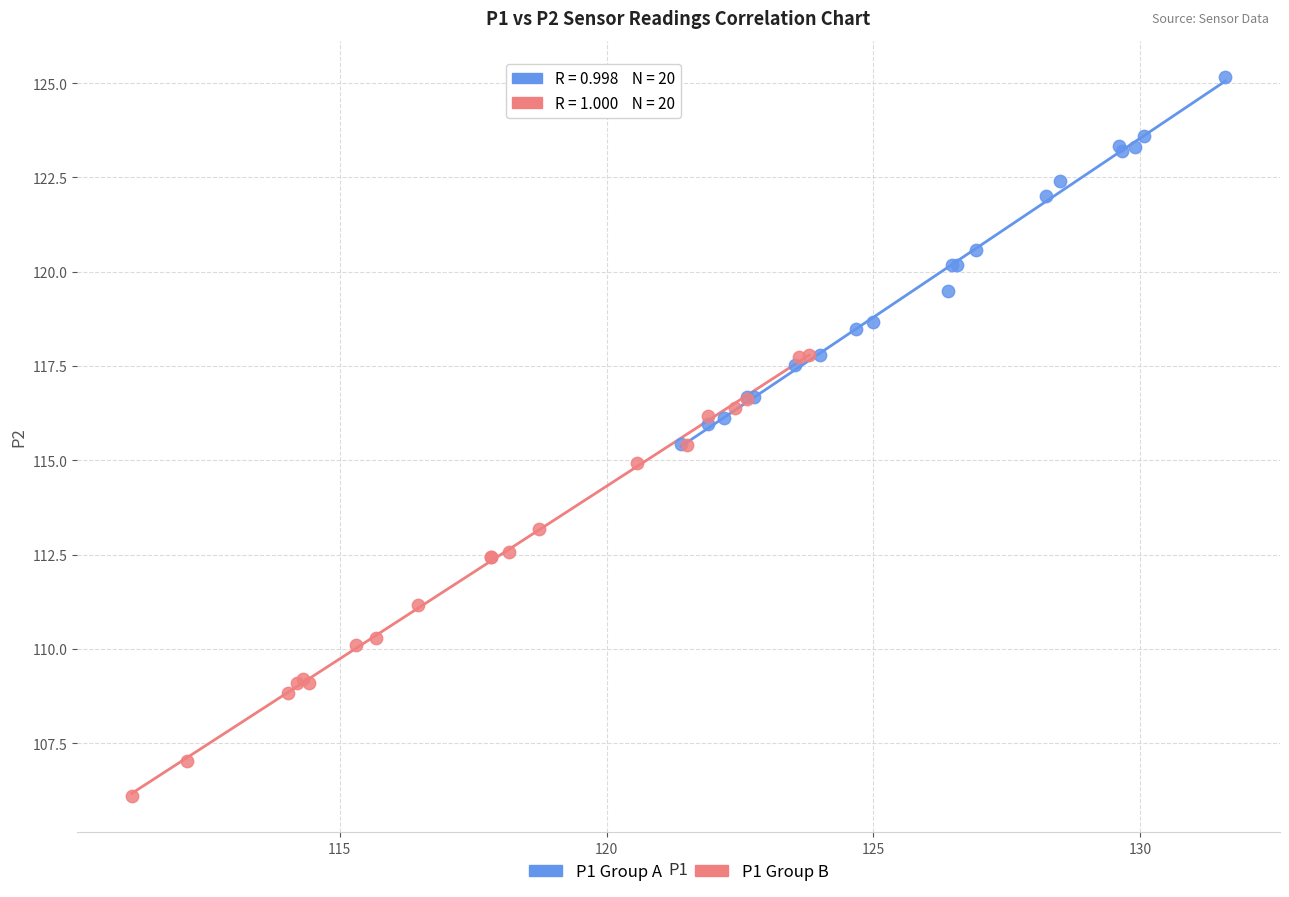

Which series reaches the minimum Y coordinate?

P1 Group B